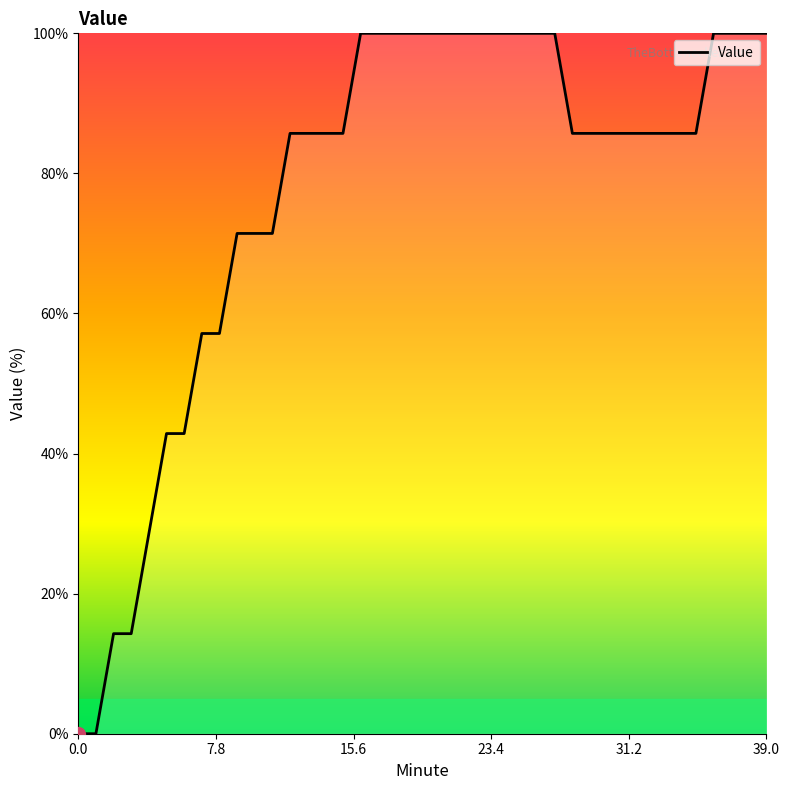

What is the greatest value displayed?

100.0